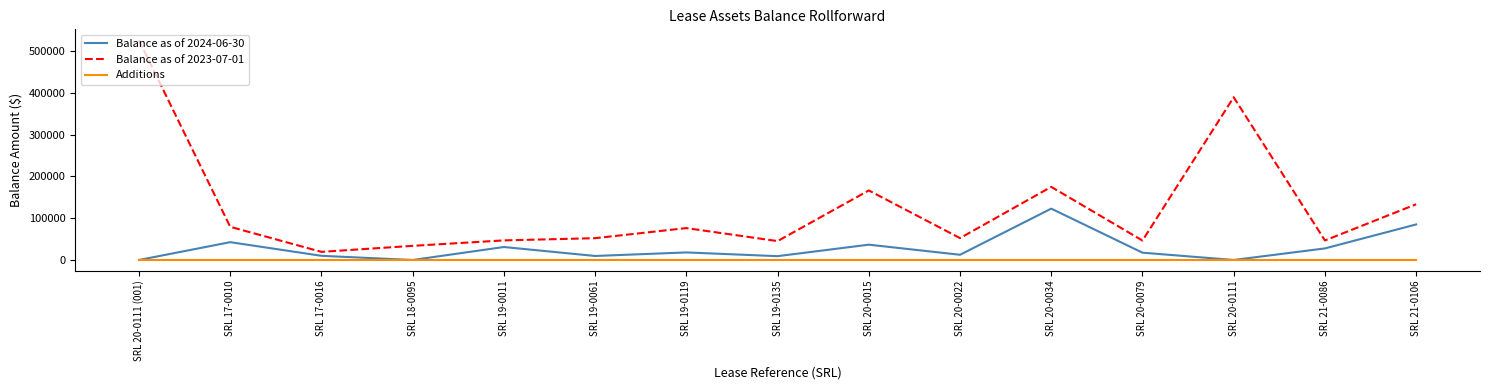

What is the sum of all Balance as of 2023-07-01 values?

1887286